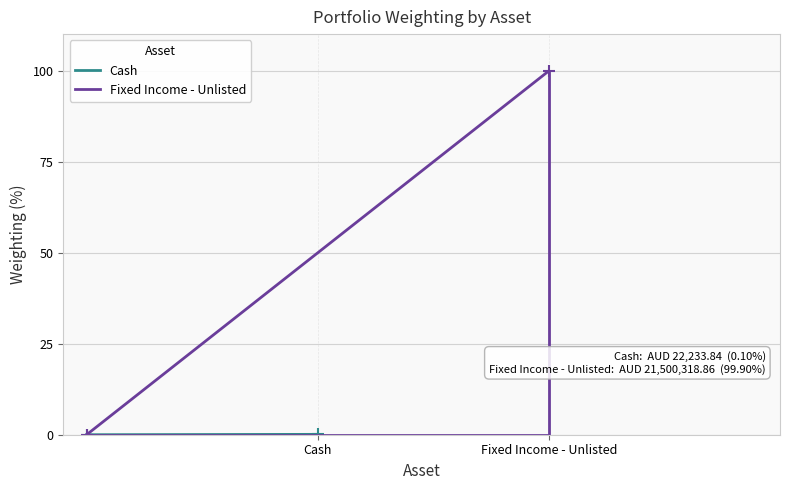

What is the label of the 1st point from the left?

Cash